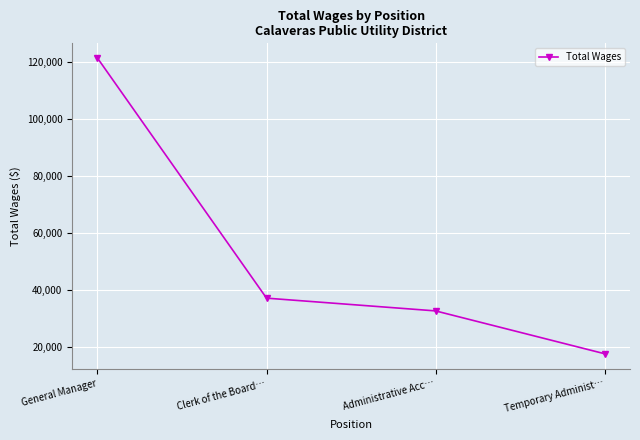

What is the ratio of the value at Administrative Acc… to the value at Clerk of the Board…?

0.9